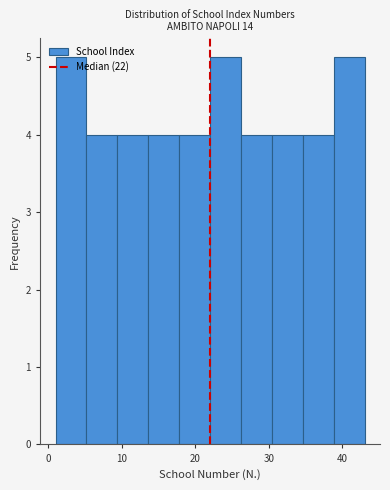

Reading left to right, transcribe this chart: for each bar, give the range it covers on the x-axis and its height. Neither the bar edges nor the heights are printed on the chart, so give them approximately, as read against the axes.

1.0 to 5.2: 5
5.2 to 9.4: 4
9.4 to 13.6: 4
13.6 to 17.8: 4
17.8 to 22.0: 4
22.0 to 26.2: 5
26.2 to 30.4: 4
30.4 to 34.6: 4
34.6 to 38.8: 4
38.8 to 43.0: 5